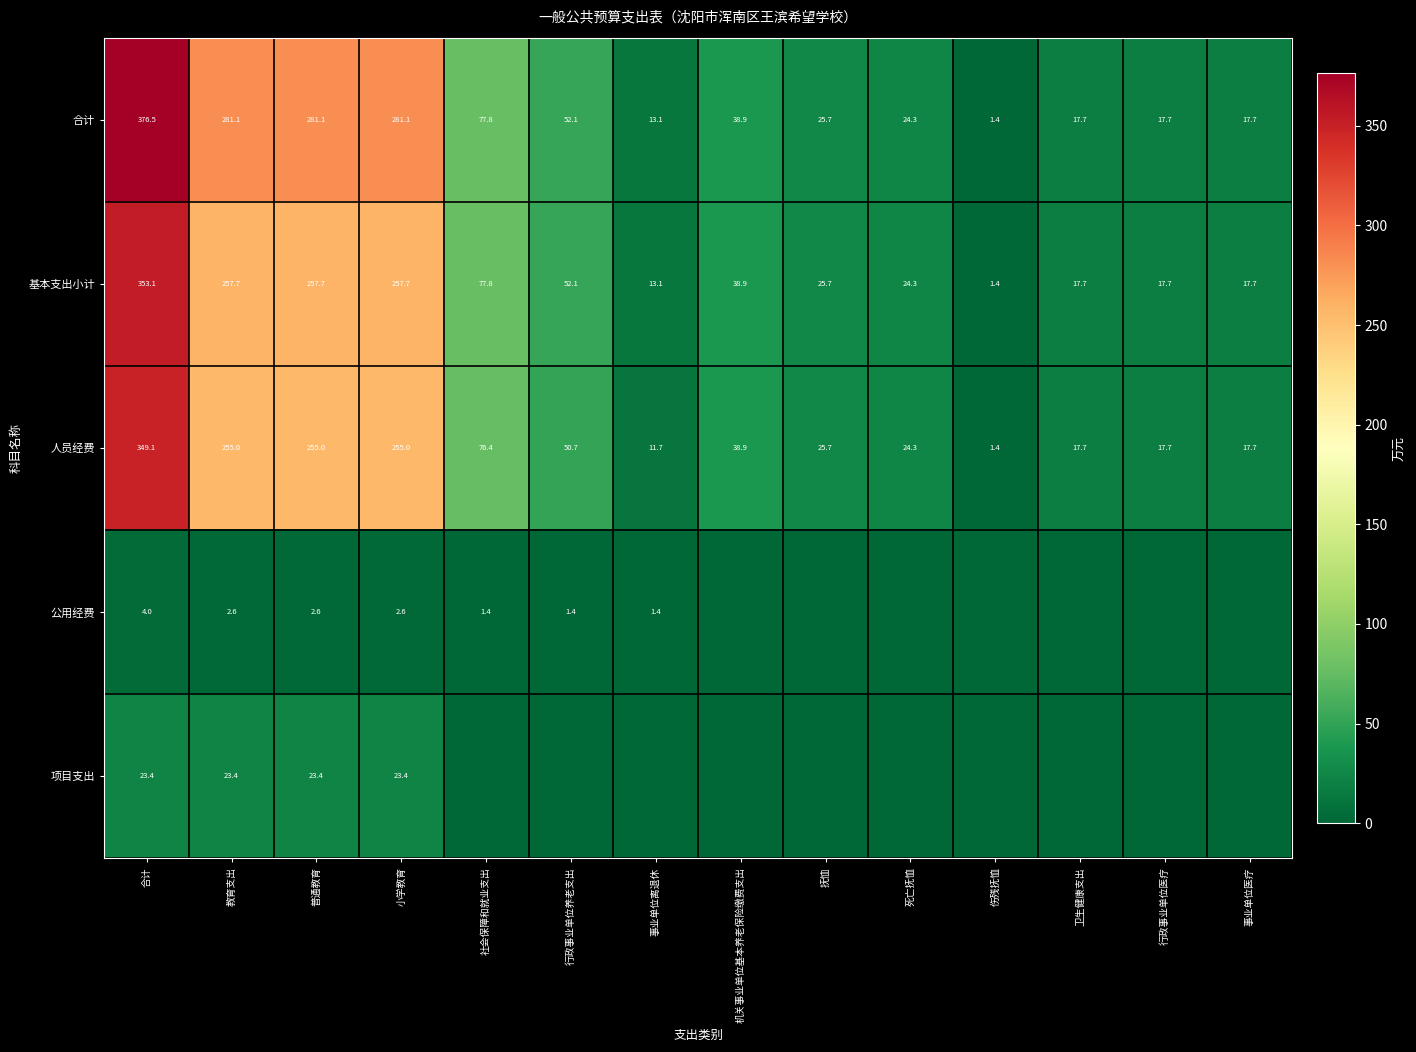

What is the difference between the maximum and second lowest values in the 合计 series?

363.4